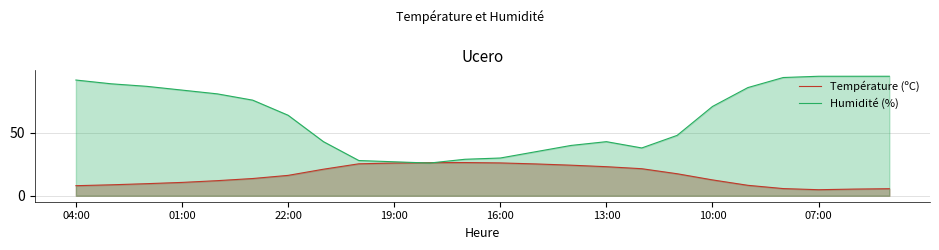

How many categories are shown in the chart?

24